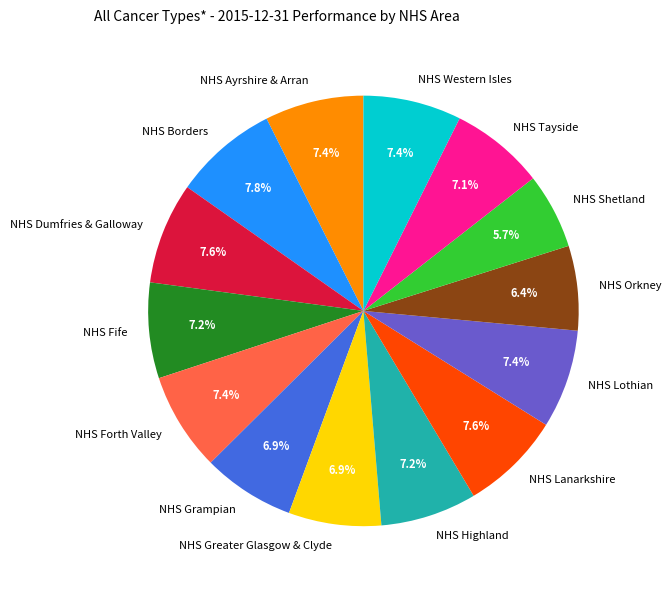

How many segments does this pie chart have?

14